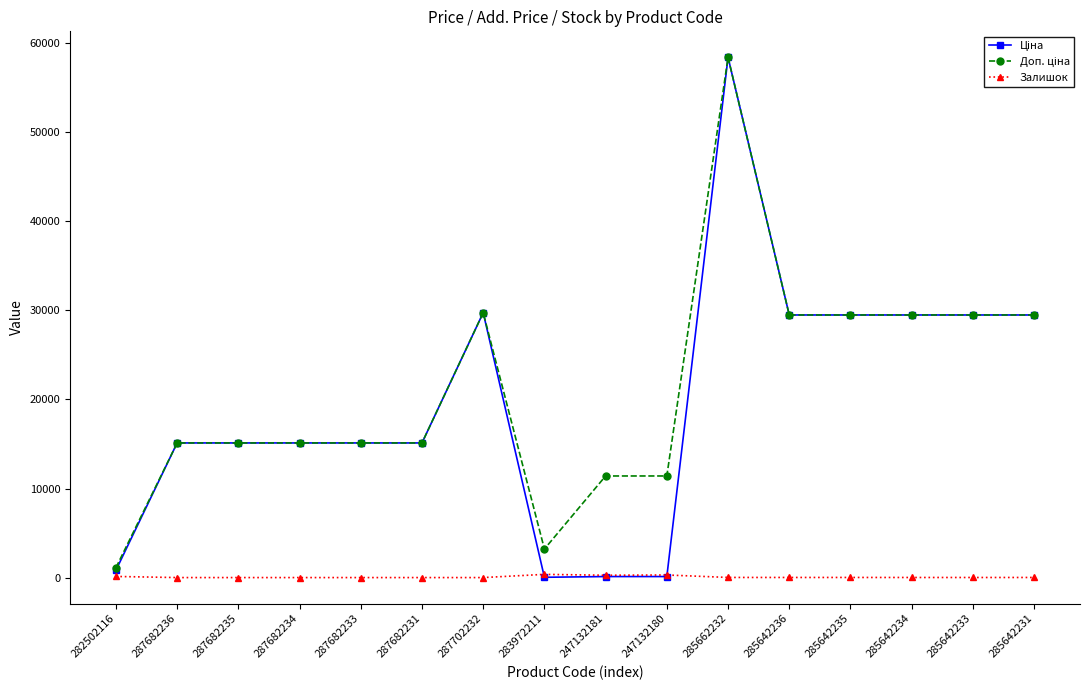

What is the greatest value displayed?

58426.5